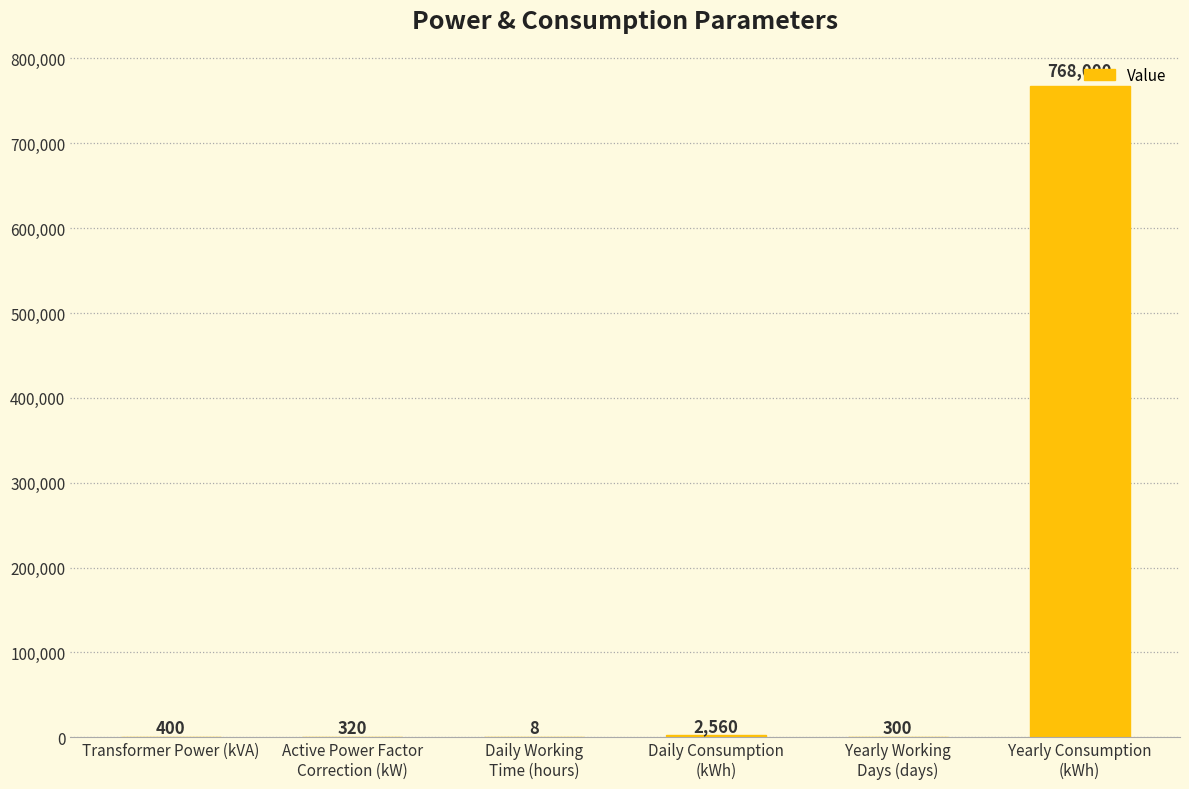

Reading left to right, what are all the values shown in this chart?

400	320	8	2560	300	768000